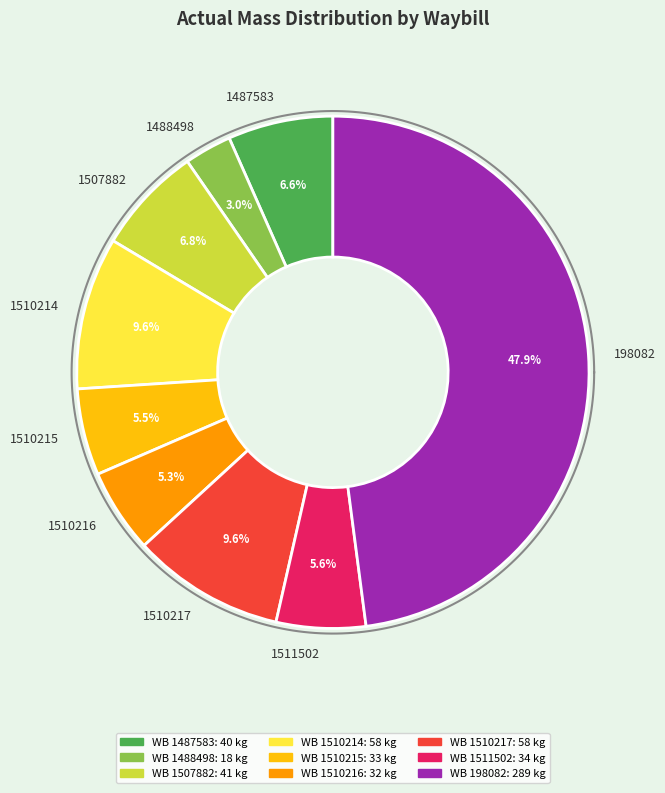

To the nearest percent, what portion does 1510214 represent?

10%